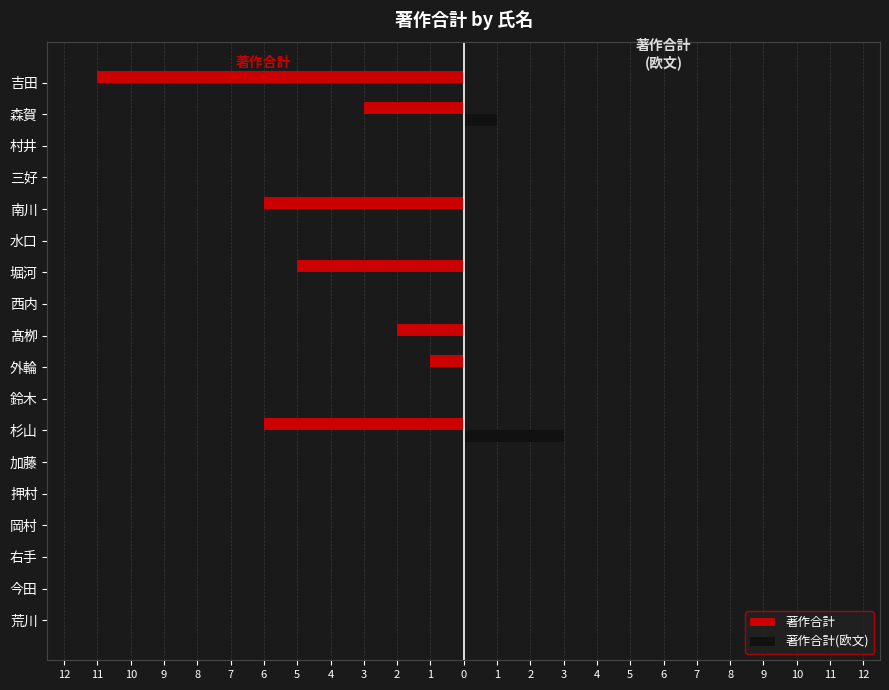

How many bars are there in each group?

2